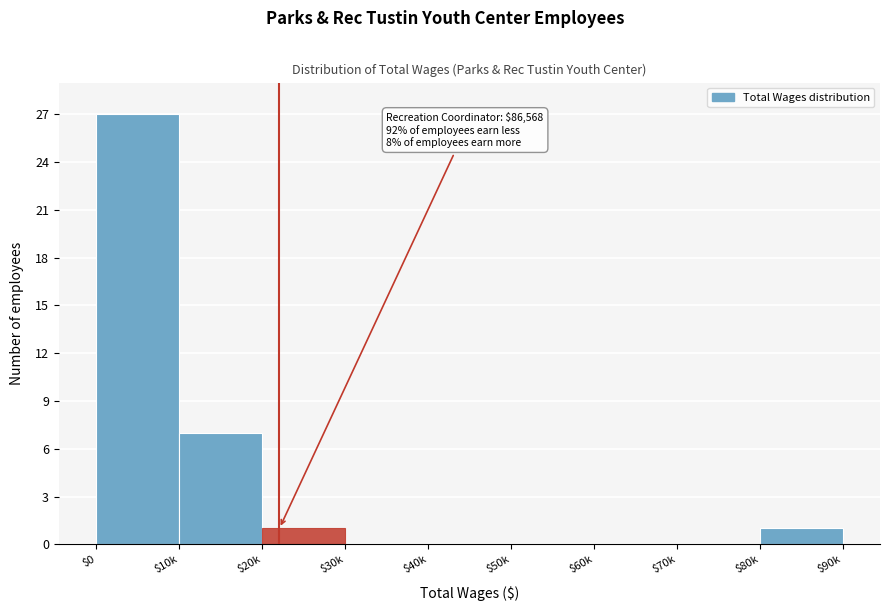

Where is the data nearest to the value 13?

$10k